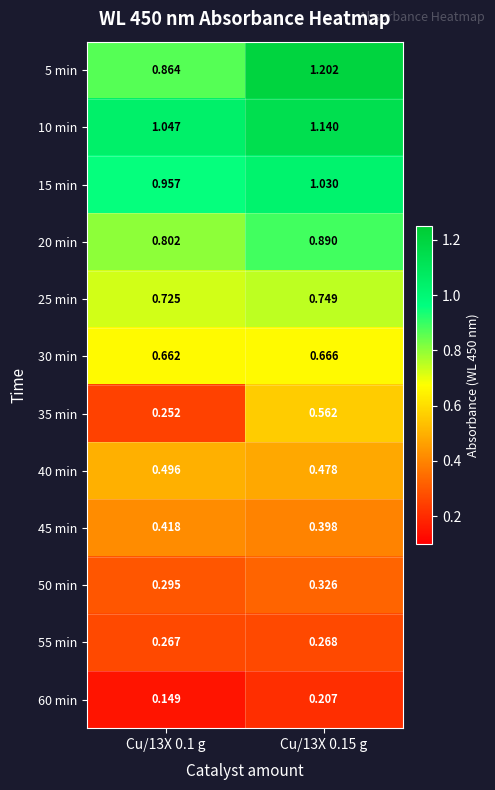

Is the value of 45 min at Cu/13X 0.15 g greater than the value of 25 min at Cu/13X 0.1 g?

No